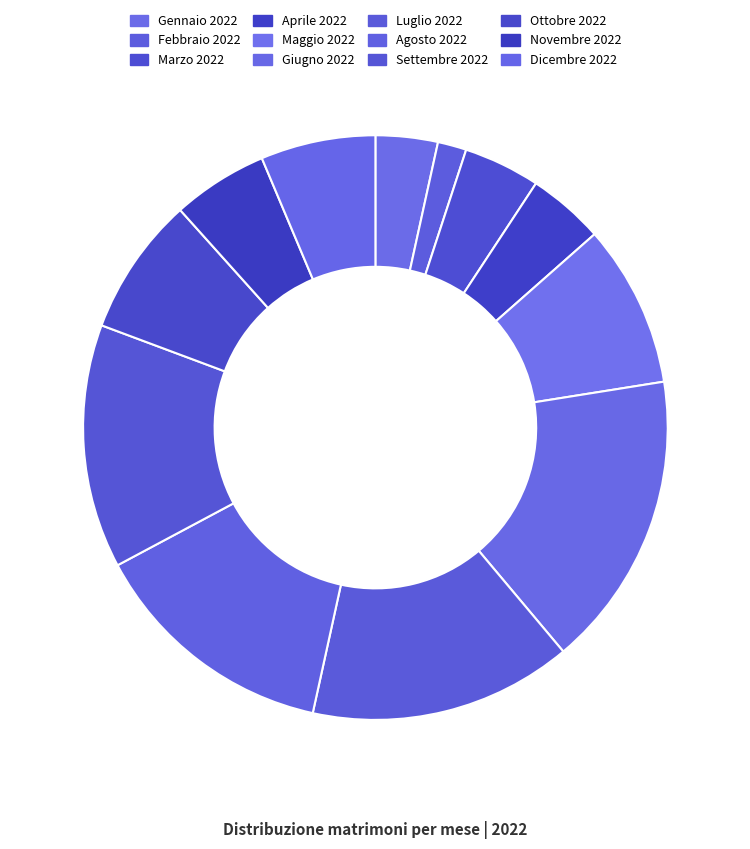

Count the number of slices in the pie.

12